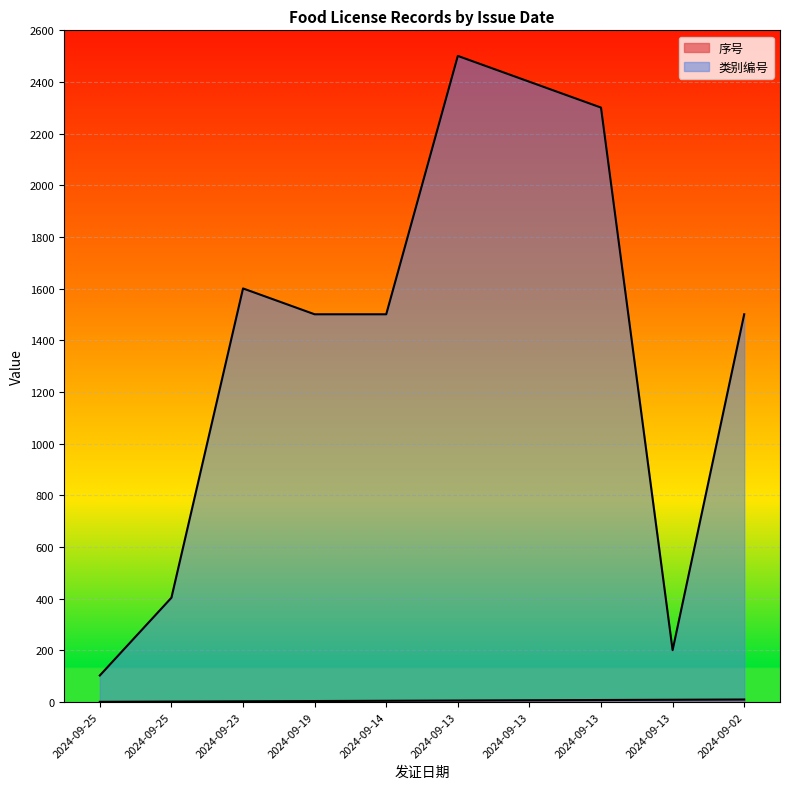

List the series in order of their overall mean, lowest first.

序号, 类别编号